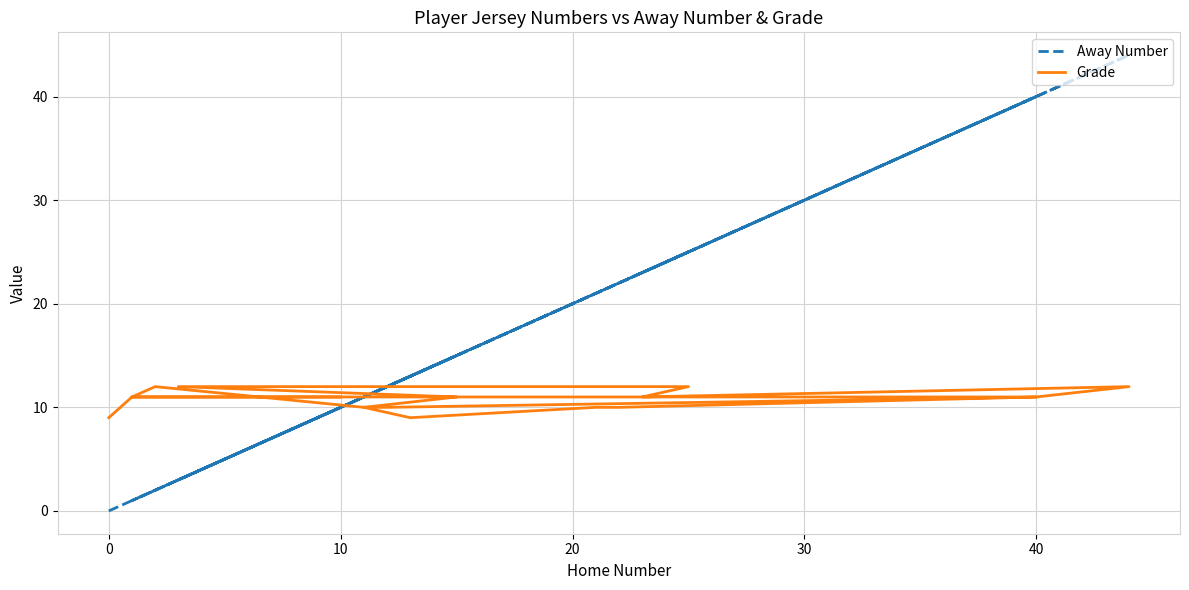

What is the sum of all Grade values?

204